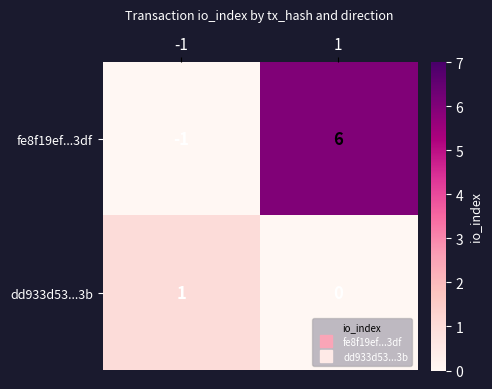

How many distinct data groups are displayed?

2